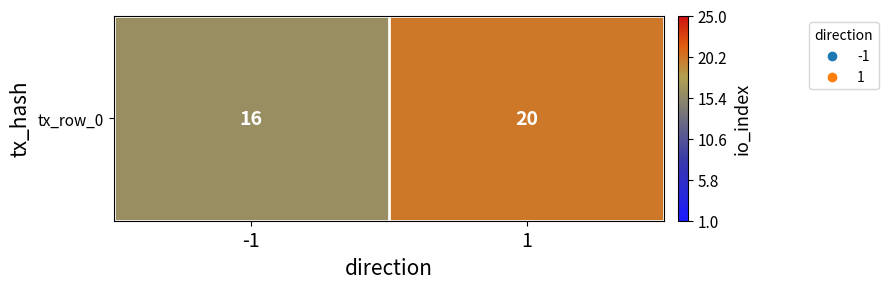

Approximately how many times larger is the value at 1 compared to -1?

1.2